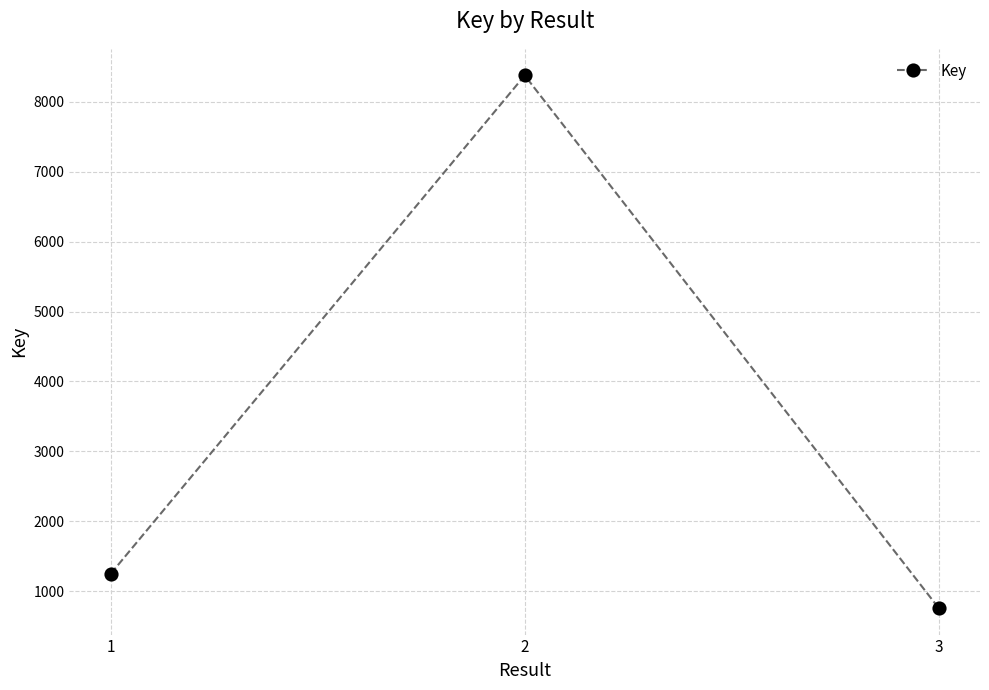

Which has a higher value, 1 or 2?

2